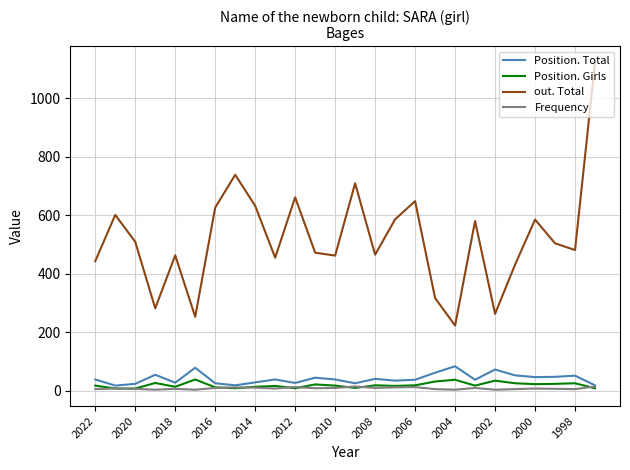

How many lines are shown in the chart?

4